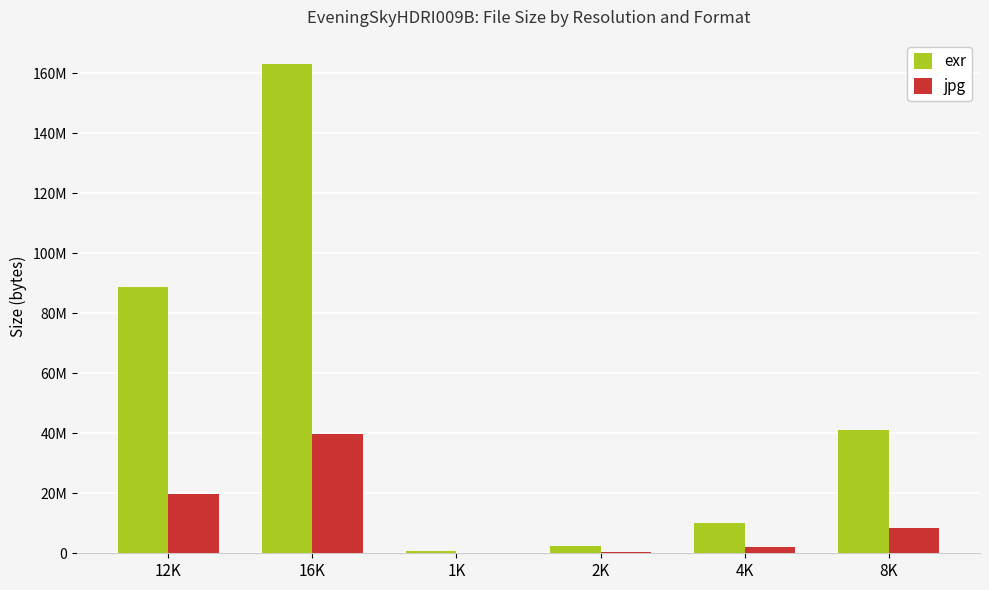

Which category has the lowest value across all series?

1K